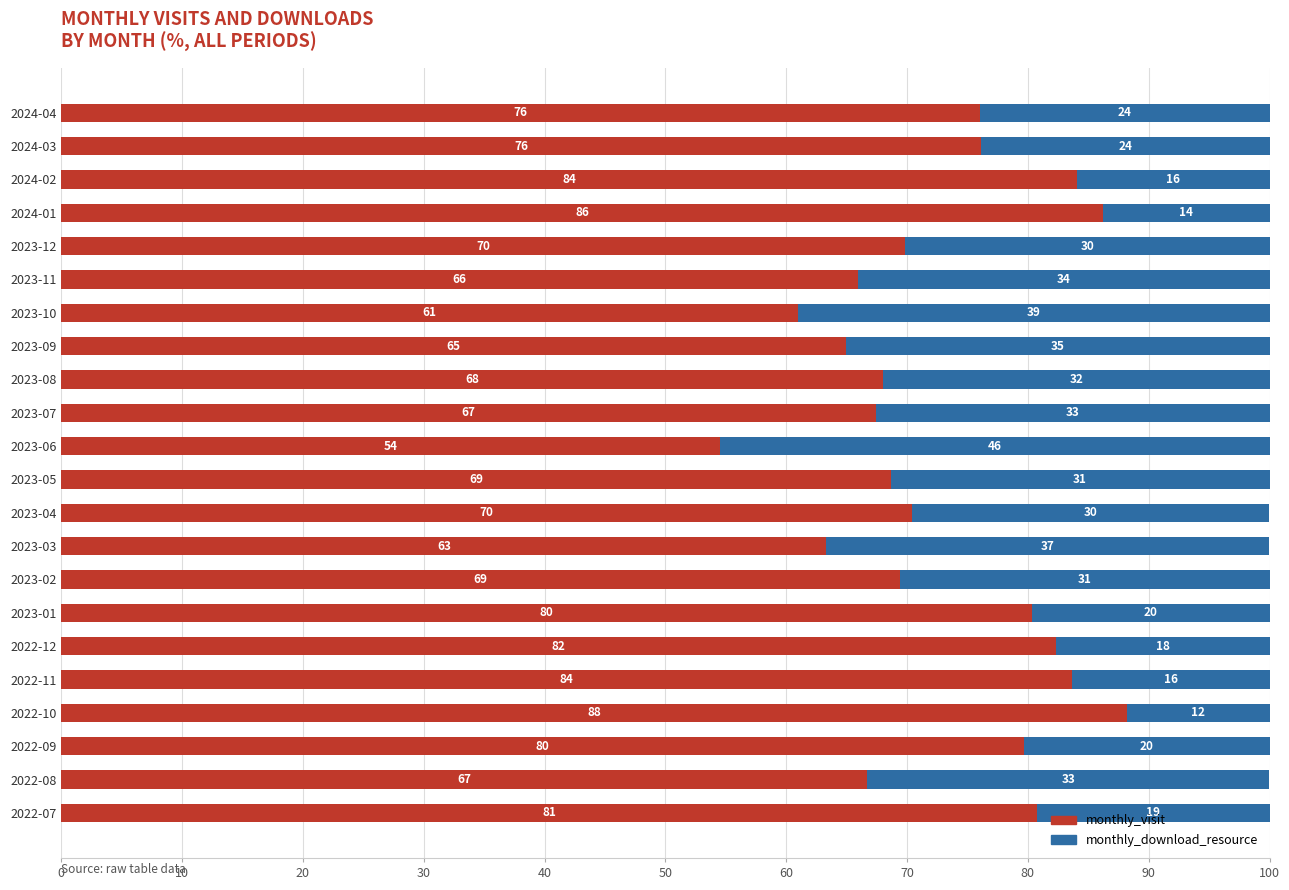

What is the total value across all series at 2023-07?

100.0